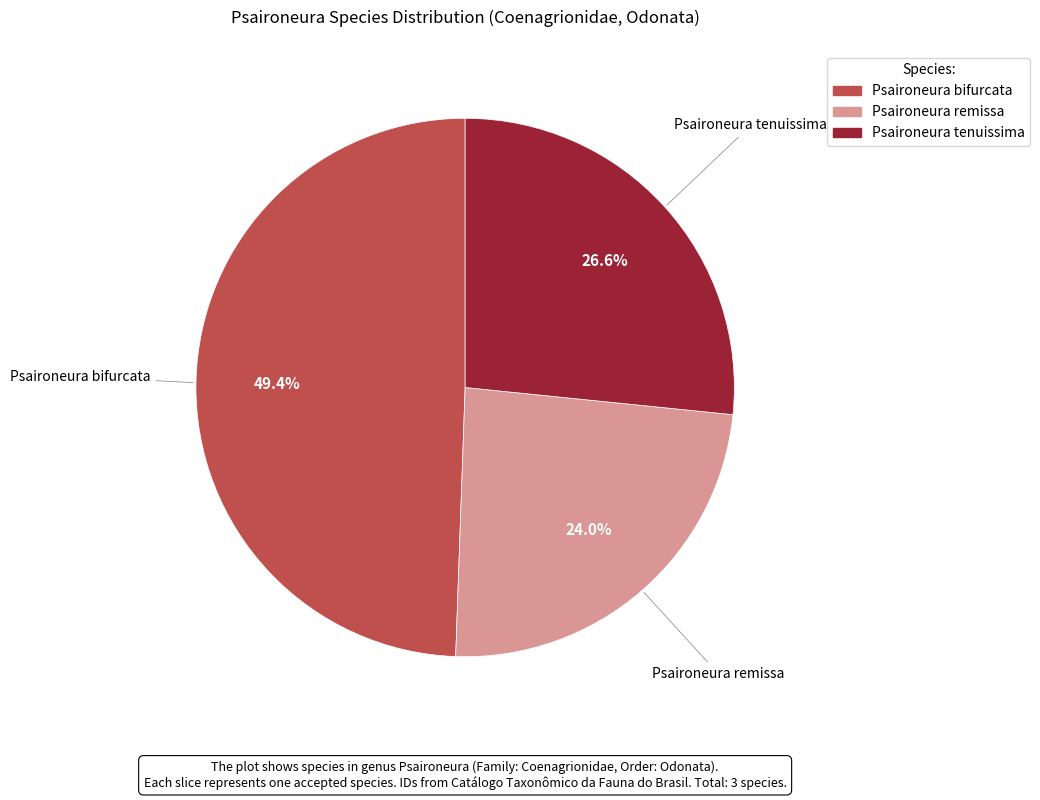

Rank the categories by value from highest to lowest.

Psaironeura bifurcata, Psaironeura tenuissima, Psaironeura remissa